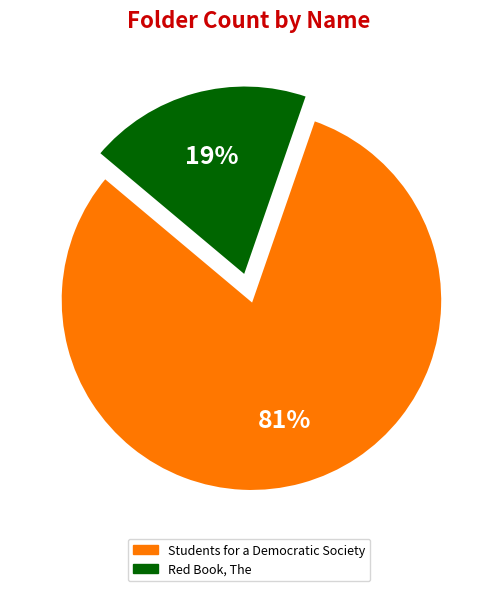

Is it true that Students for a Democratic Society is 81% of the pie?

True